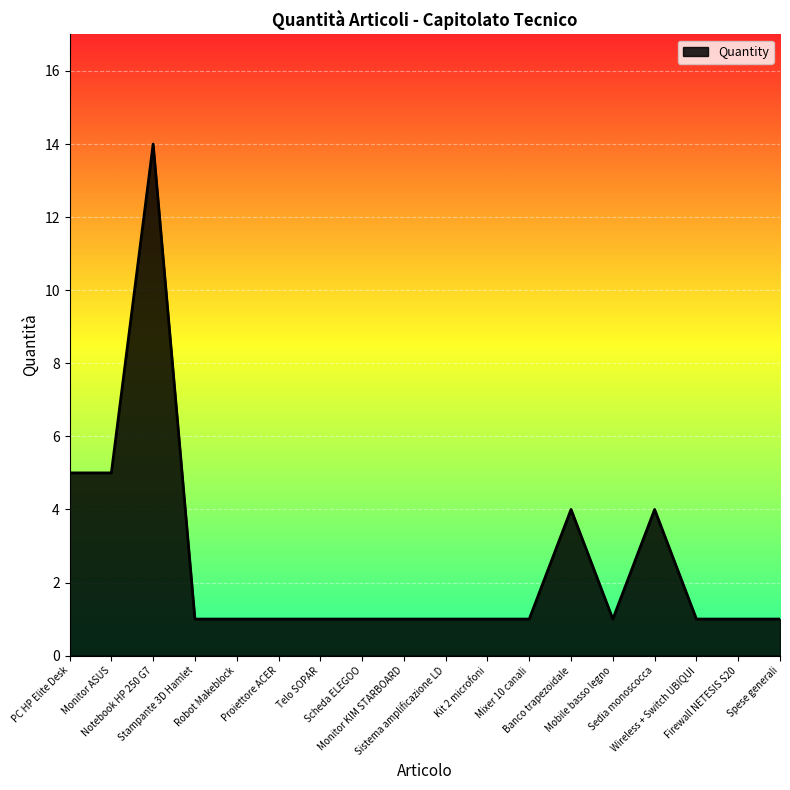

Is it true that the value at Spese generali is 1?

True